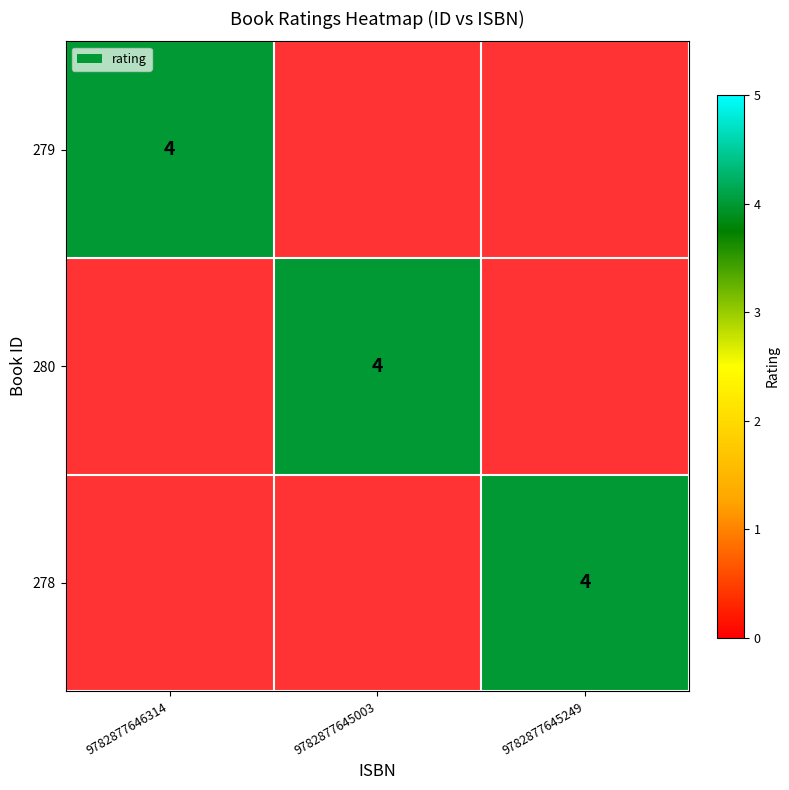

List the series in order of their peak value, highest first.

279, 280, 278